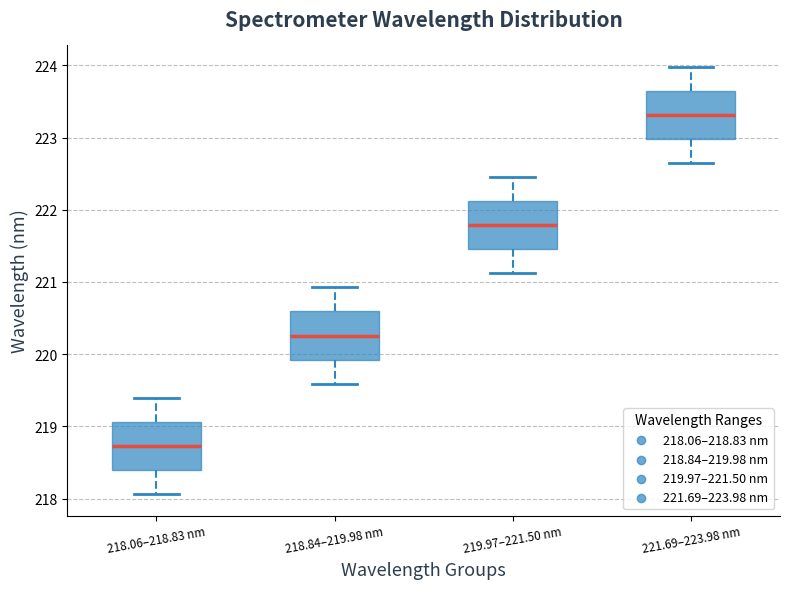

Reading left to right, read every box against the y-axis: the position of its median line, the range the box covers, and the ends of its whiskers. The values are not printed on the chart, so give them approximately, as read against the axis.

218.06–218.83 nm: median 218.7, box 218.4 to 219.1, whiskers 218.1 to 219.4
218.84–219.98 nm: median 220.3, box 219.9 to 220.6, whiskers 219.6 to 220.9
219.97–221.50 nm: median 221.8, box 221.5 to 222.1, whiskers 221.1 to 222.5
221.69–223.98 nm: median 223.3, box 223.0 to 223.6, whiskers 222.6 to 224.0